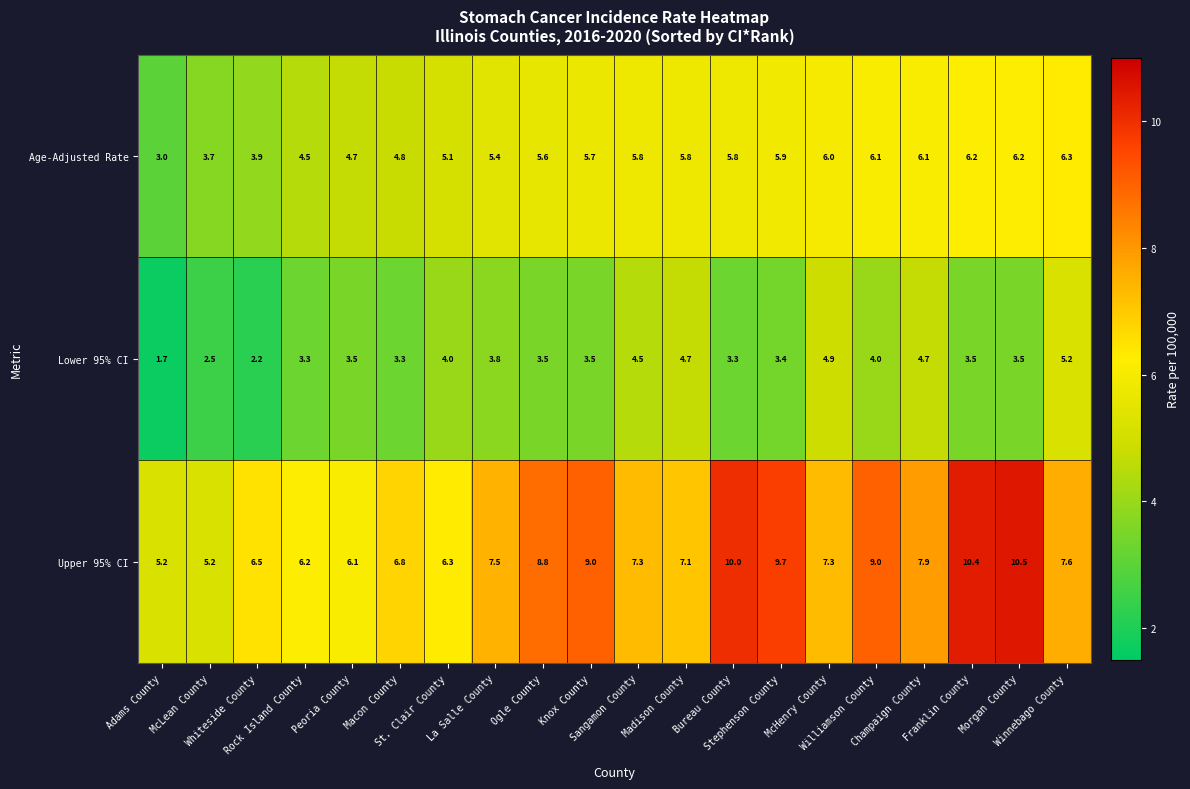

Which series has the largest total across all categories?

Upper 95% CI